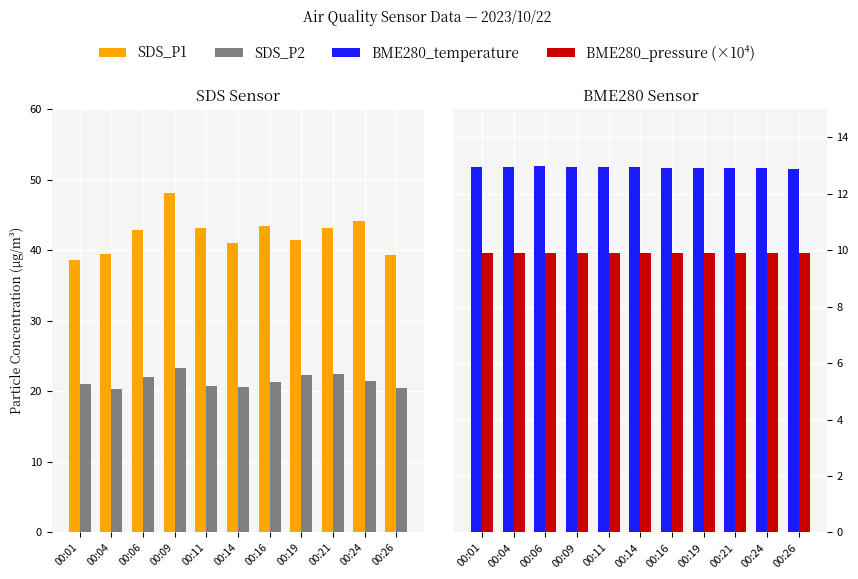

What are all the series names shown in the legend?

SDS_P1, SDS_P2, BME280_temperature, BME280_pressure (×10⁴ Pa)